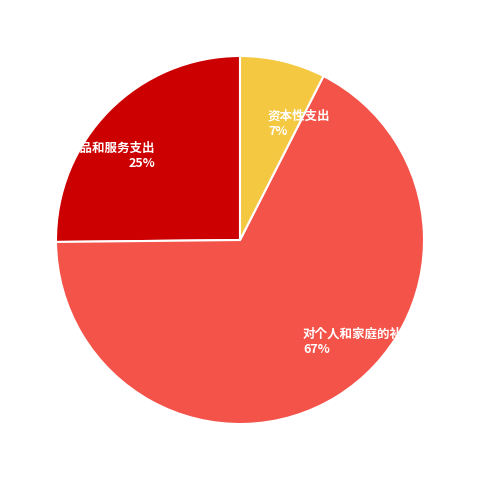

Which slice is the smallest?

资本性支出